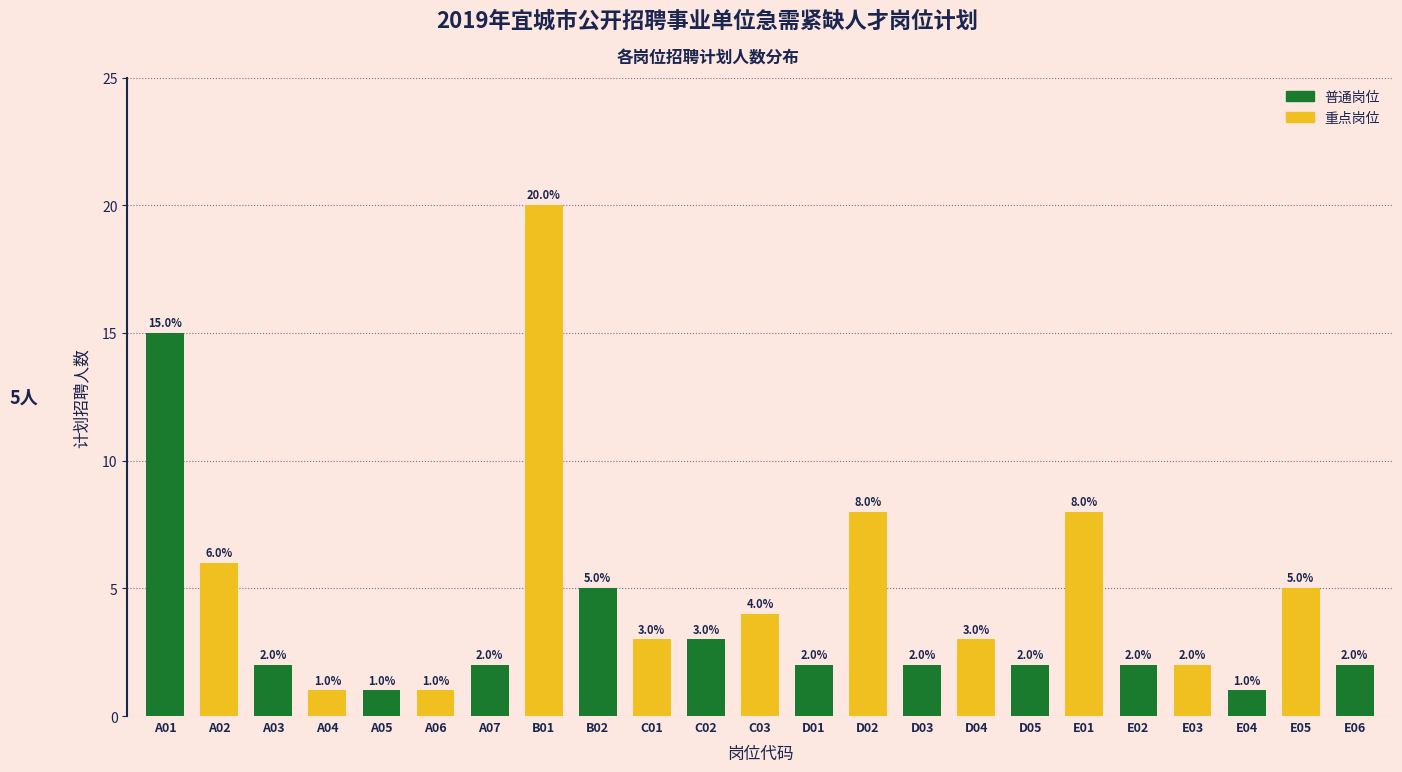

Reading right to left, extract all data points from this chart.

E06=2	E05=5	E04=1	E03=2	E02=2	E01=8	D05=2	D04=3	D03=2	D02=8	D01=2	C03=4	C02=3	C01=3	B02=5	B01=20	A07=2	A06=1	A05=1	A04=1	A03=2	A02=6	A01=15